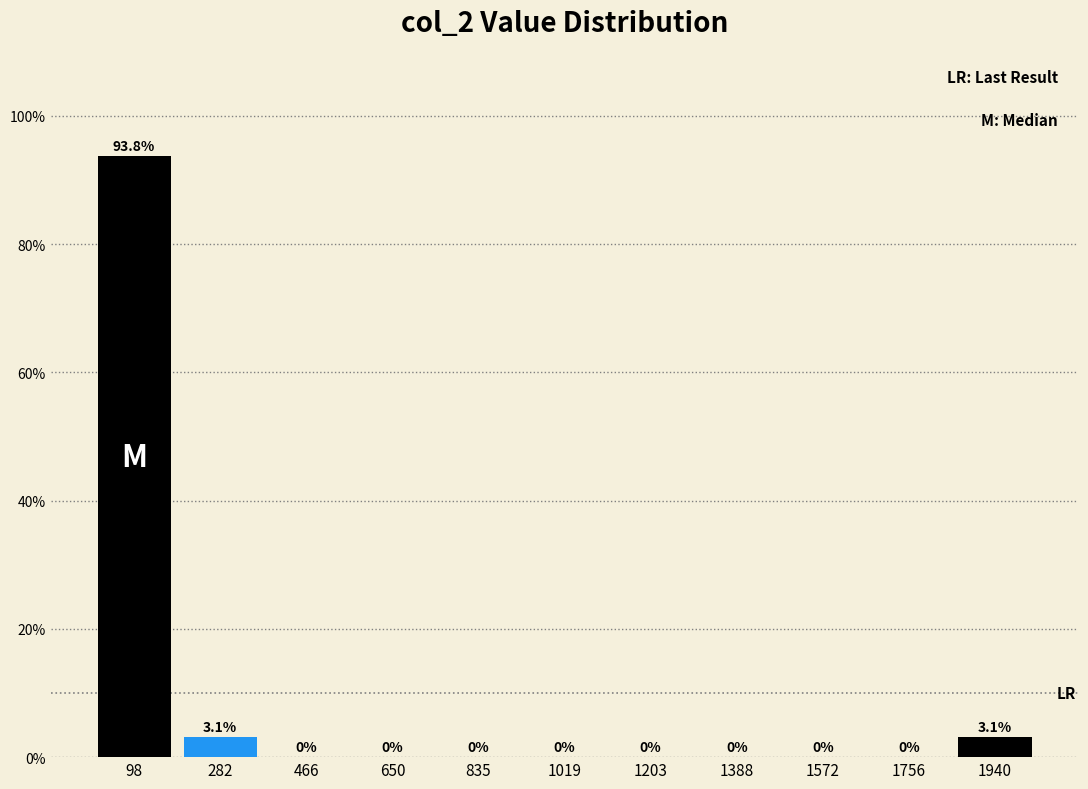

Which range on the x-axis has the tallest bar?

0 to 200